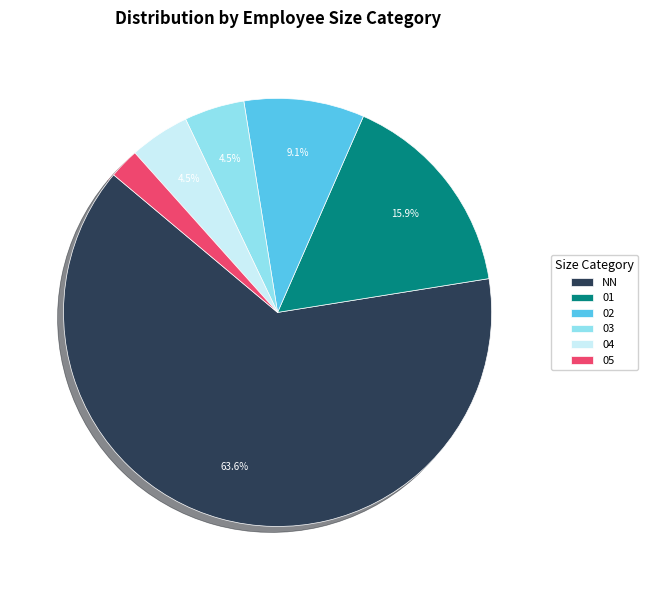

Is there any slice that represents more than half of the pie?

Yes